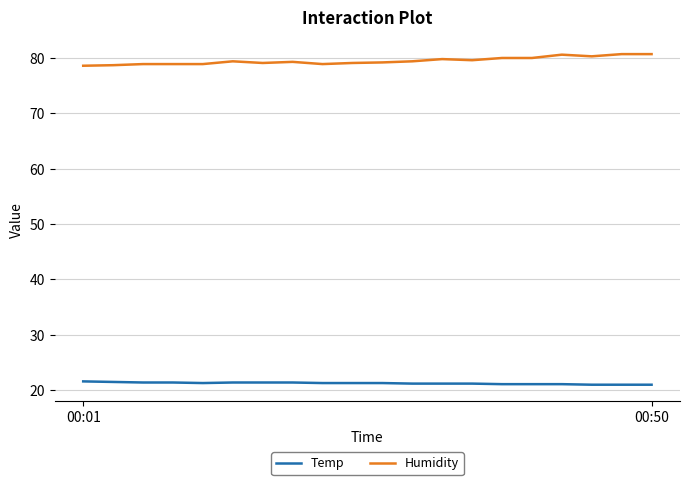

Rank the series by their maximum value, from lowest to highest.

Temp, Humidity